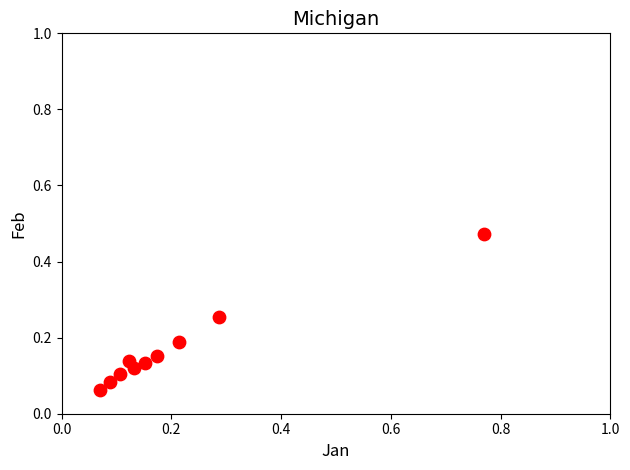

What is the range of X values (max minus min)?

0.7